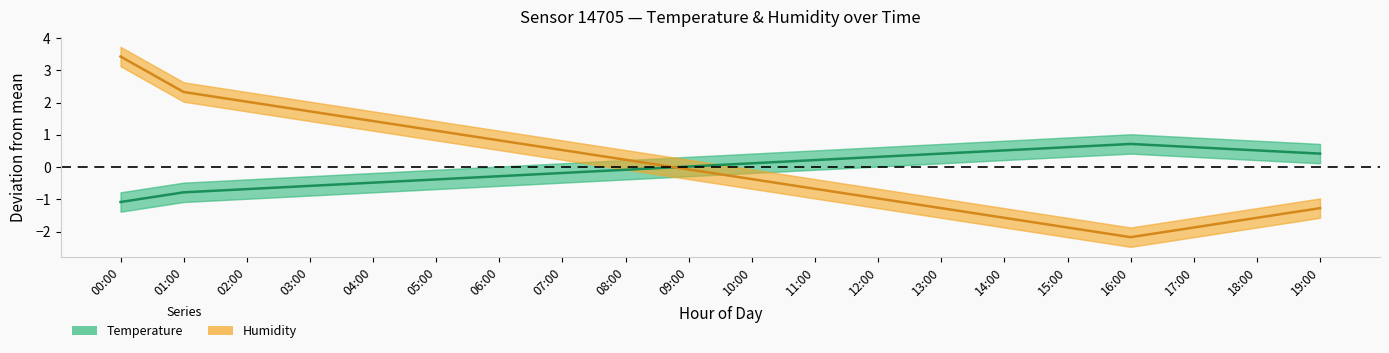

At which label does Humidity (normalised) first exceed 0?

00:00